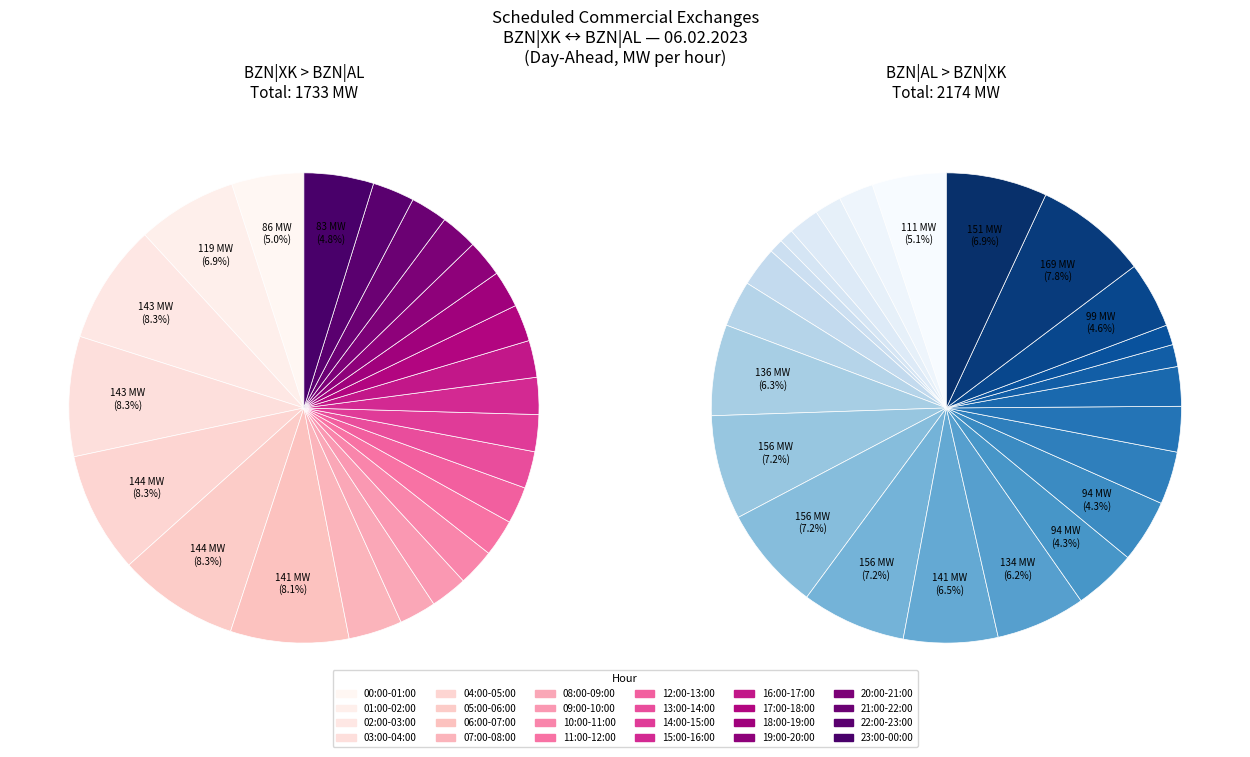

How much of the chart is everything except 01:00-02:00?

93.1%